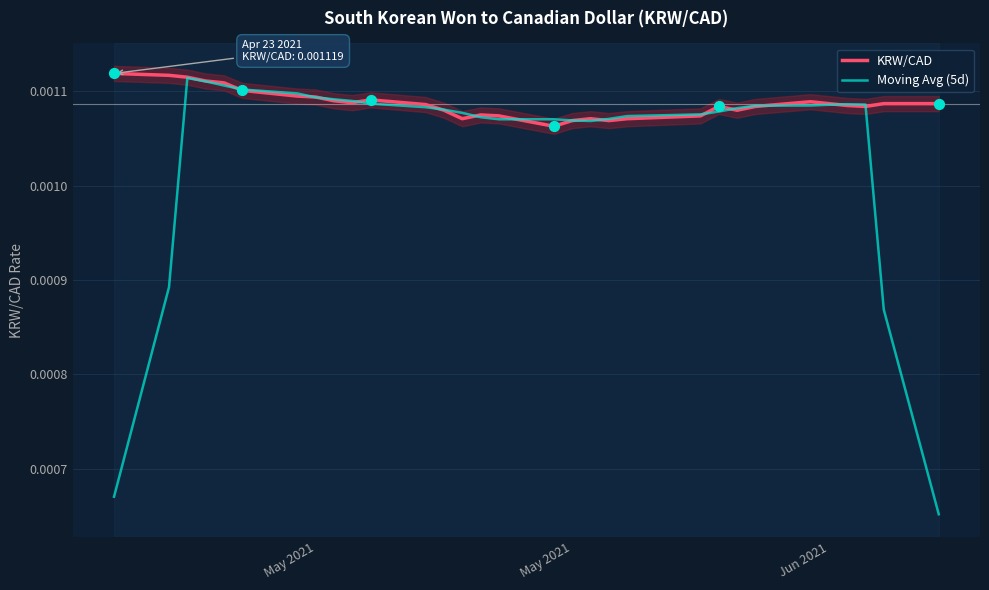

Which series contains the lowest Y value?

Moving Avg (5d)